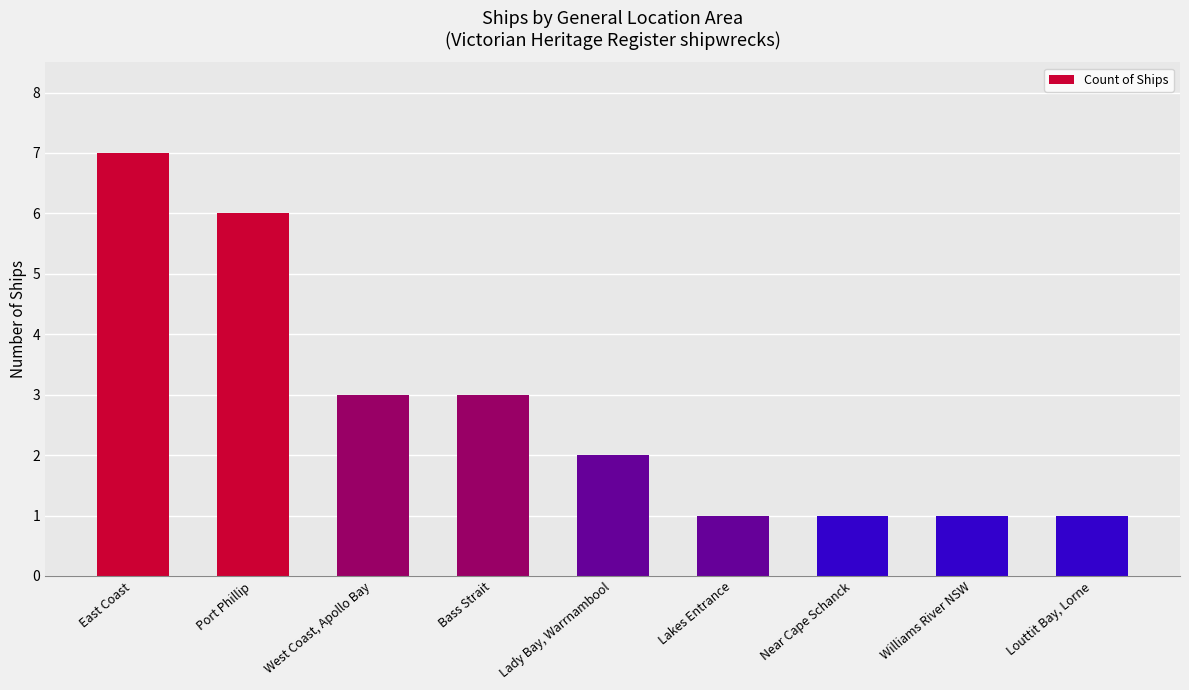

What is the maximum value shown in the chart?

7